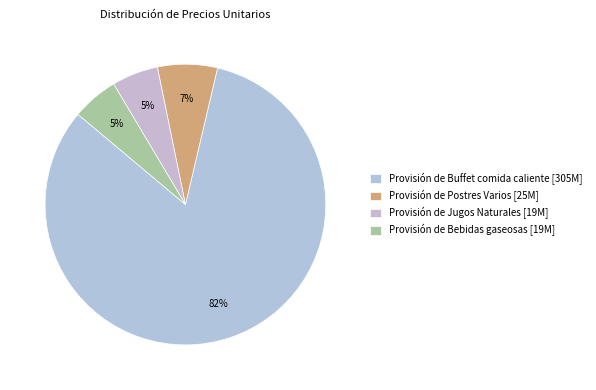

Is it true that Provisión de Buffet comida caliente is 82% of the pie?

True